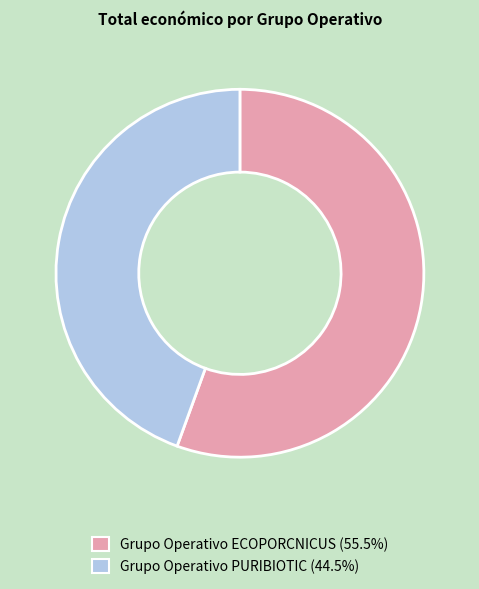

Is the sum of Grupo Operativo PURIBIOTIC and Grupo Operativo ECOPORCNICUS greater than half?

Yes